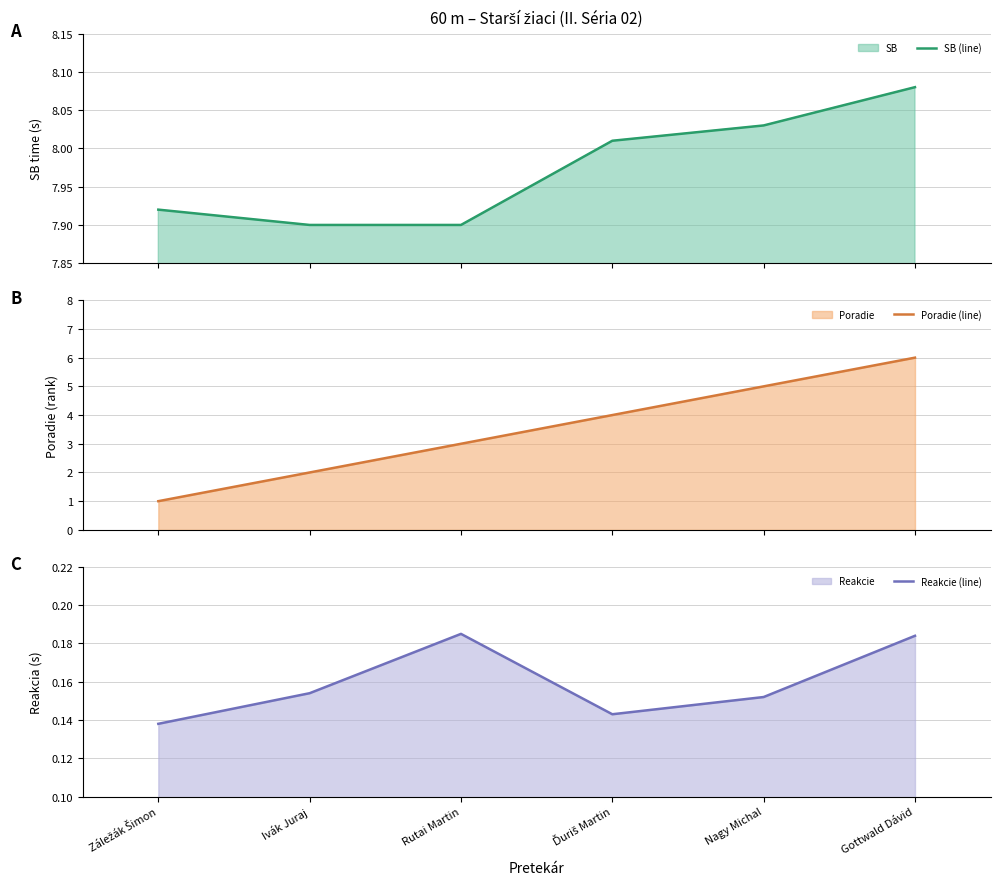

How many data points in Poradie (line) are above 4?

2